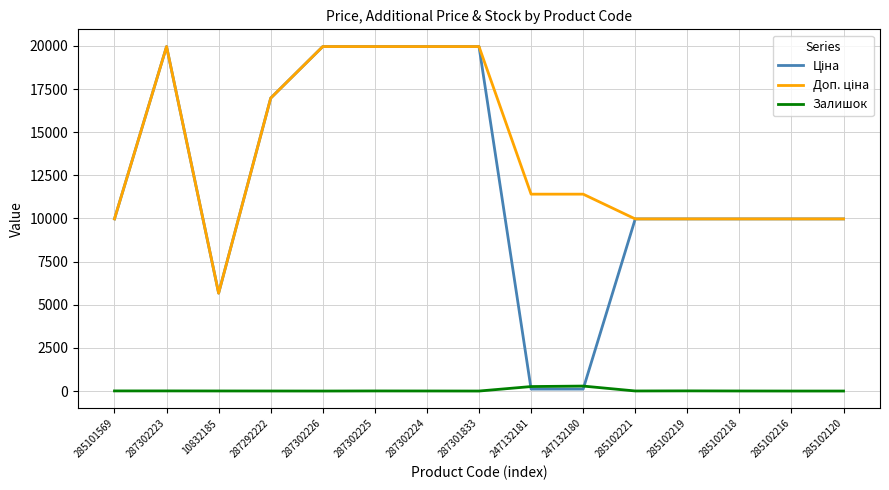

What is the maximum value shown in the chart?

19964.2